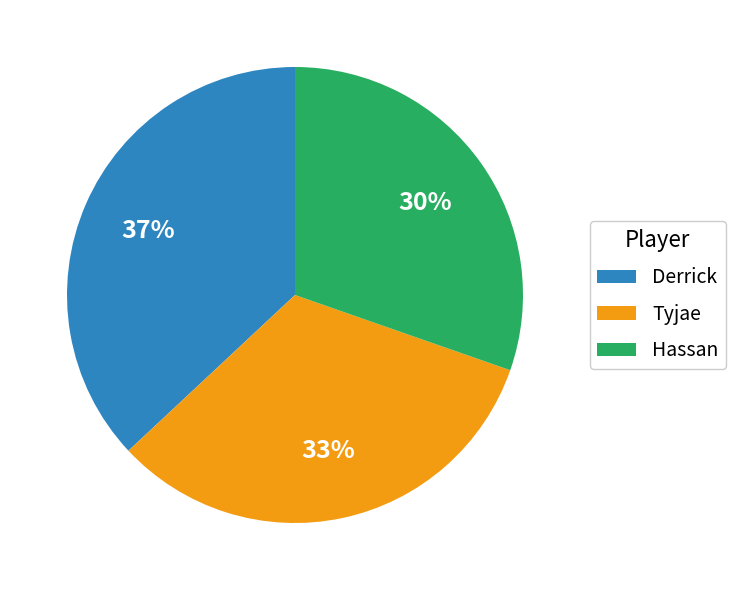

Count the number of slices in the pie.

3